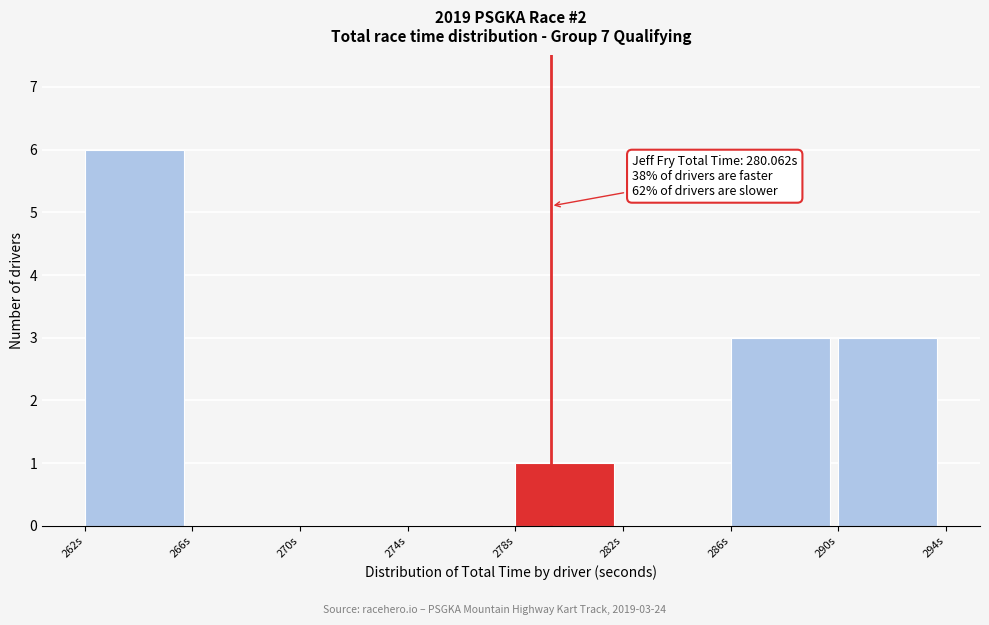

Reading left to right, list all the values displayed in this chart.

262s=6	266s=0	270s=0	274s=0	278s=1	282s=0	286s=3	290s=3